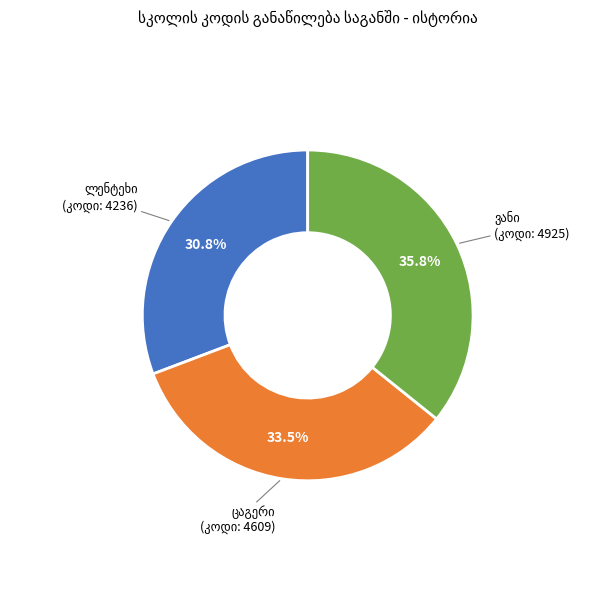

Is there a majority slice in this chart?

No